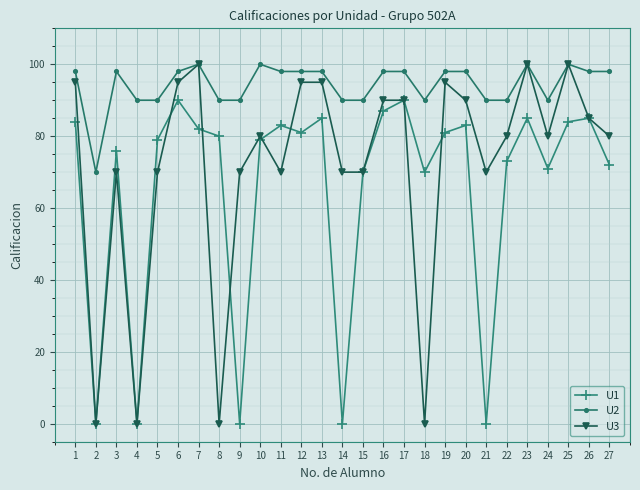

Reading left to right, transcribe all the data shown in this chart.

U1: 84	0	76	0	79	90	82	80	0	79	83	81	85	0	70	87	90	70	81	83	0	73	85	71	84	85	72
U2: 98	70	98	90	90	98	100	90	90	100	98	98	98	90	90	98	98	90	98	98	90	90	100	90	100	98	98
U3: 95	0	70	0	70	95	100	0	70	80	70	95	95	70	70	90	90	0	95	90	70	80	100	80	100	85	80